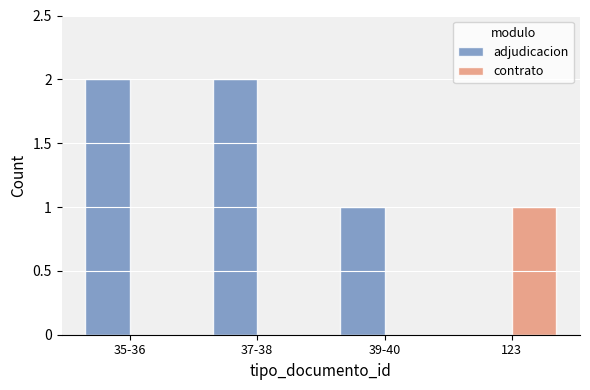

Which series has the largest range (max minus min)?

adjudicacion